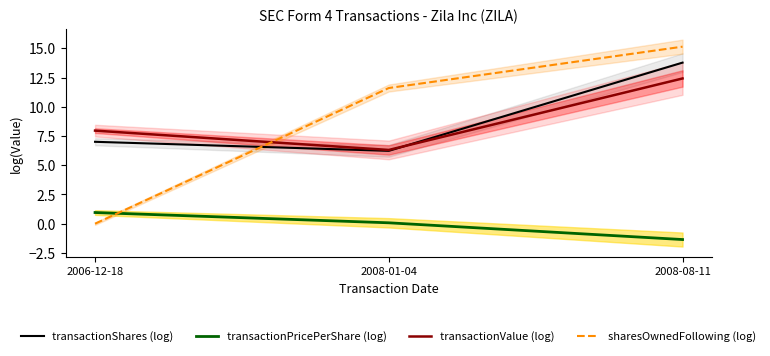

How many lines are shown in the chart?

4